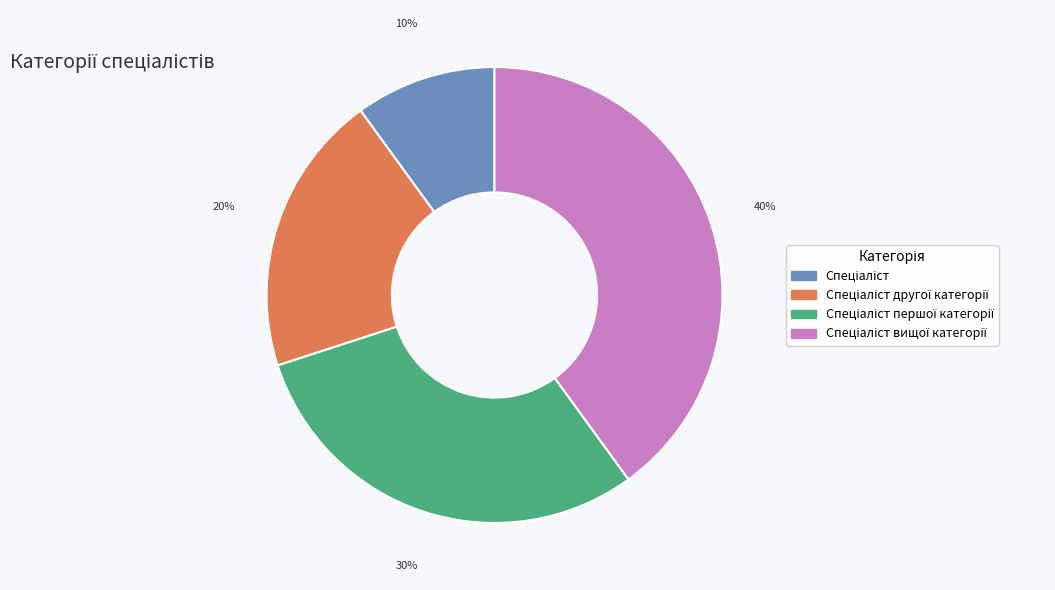

Is there a majority slice in this chart?

No